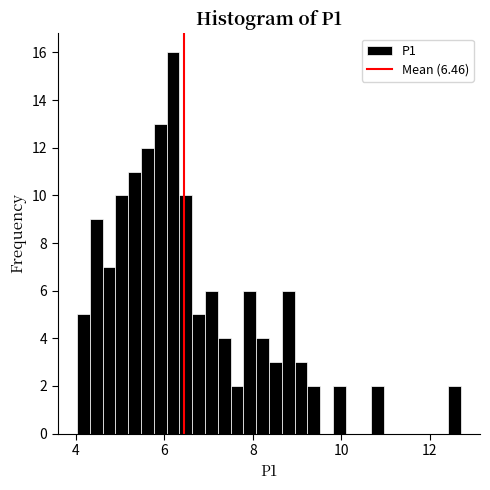

Read against the x-axis, roughly where is the centre of the tallest bar?

6.2